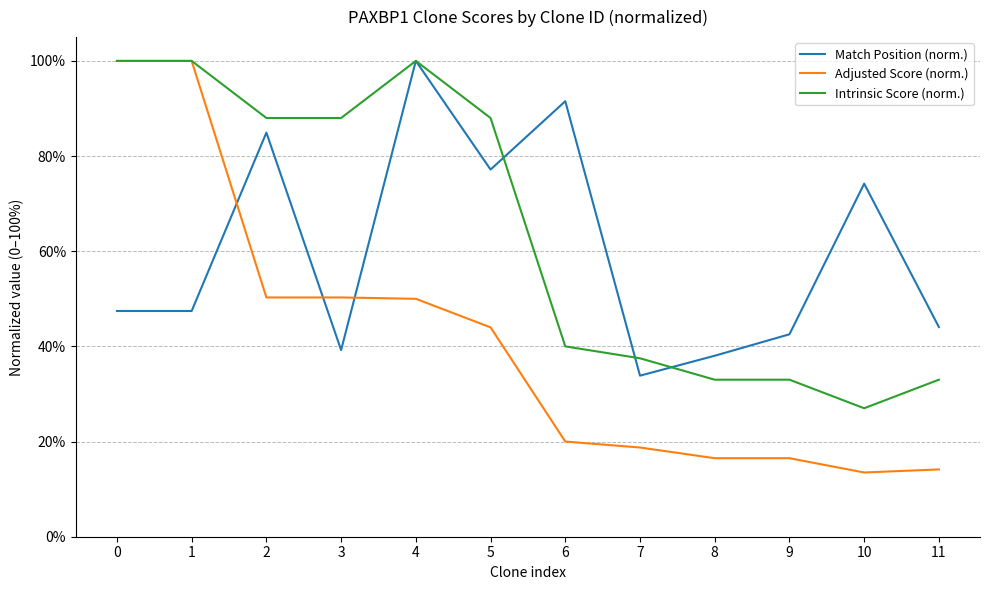

What is the value of the Match Position (norm.) point at the 11th from the left?

0.7